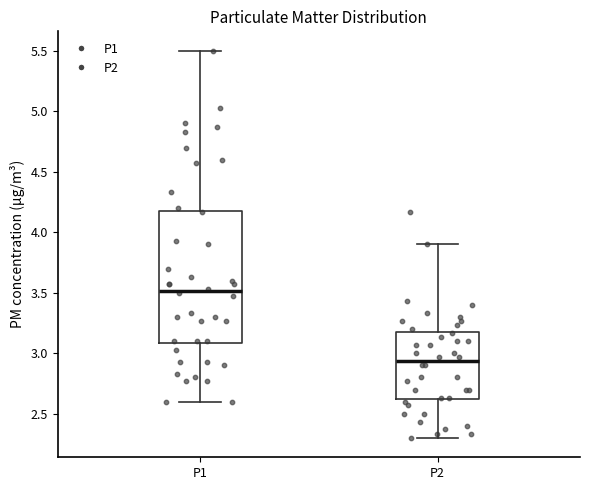

Comparing the boxes themselves (not the whiskers), which one is the tallest?

P1